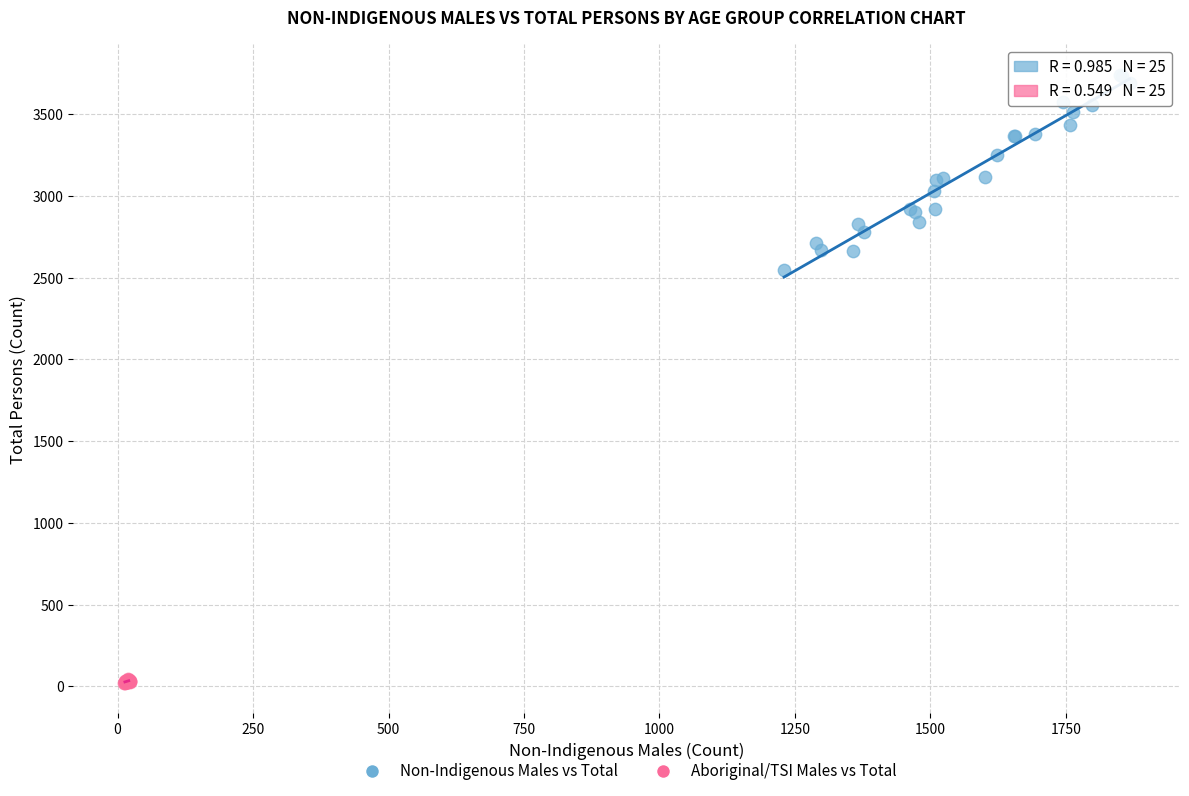

Which series reaches the maximum Y coordinate?

Non-Indigenous Males vs Total